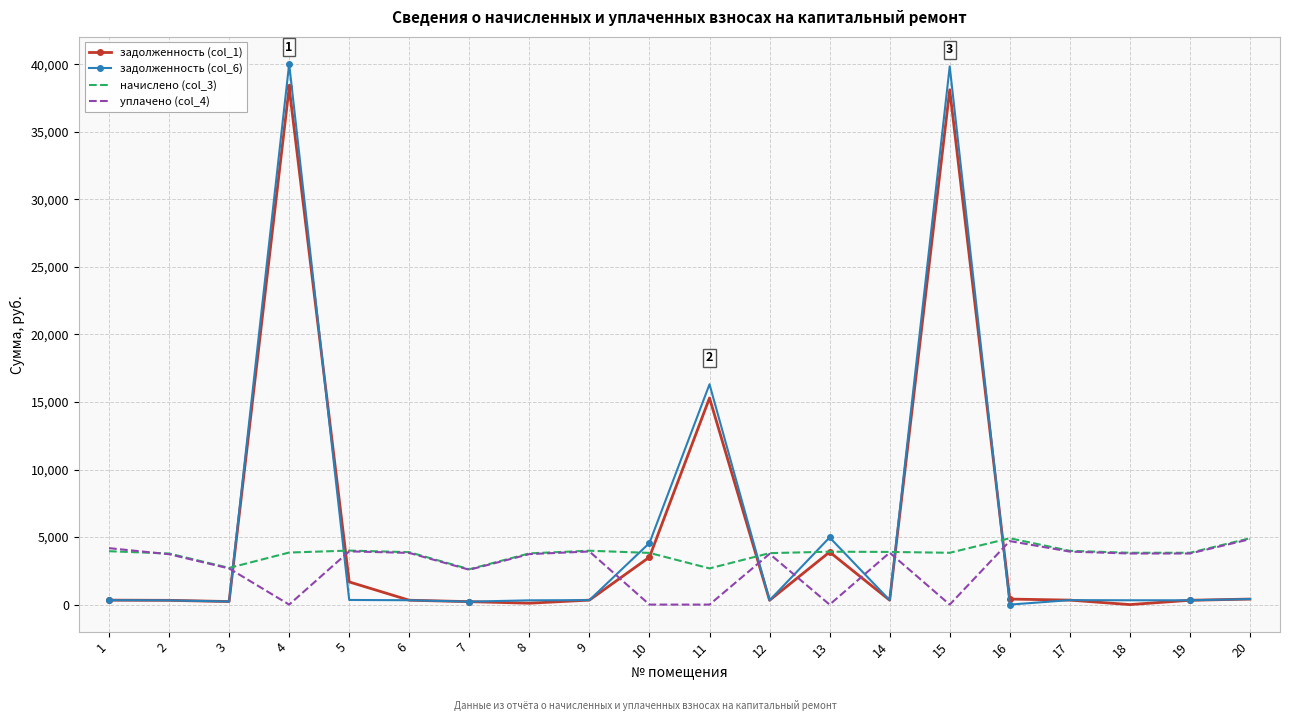

What is the total value across all series at 13?

12783.6